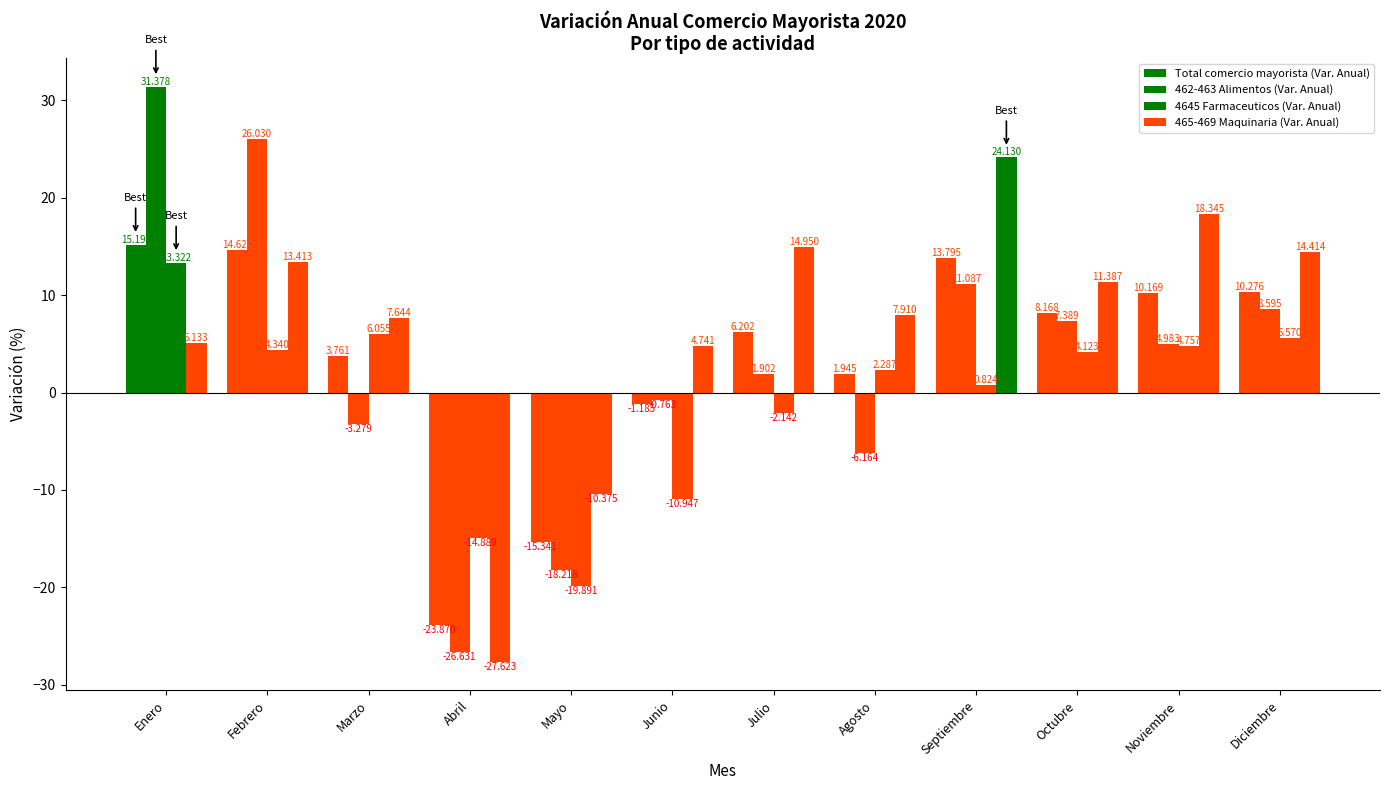

What is the maximum value for 465-469 Maquinaria (Var. Anual)?

24.1